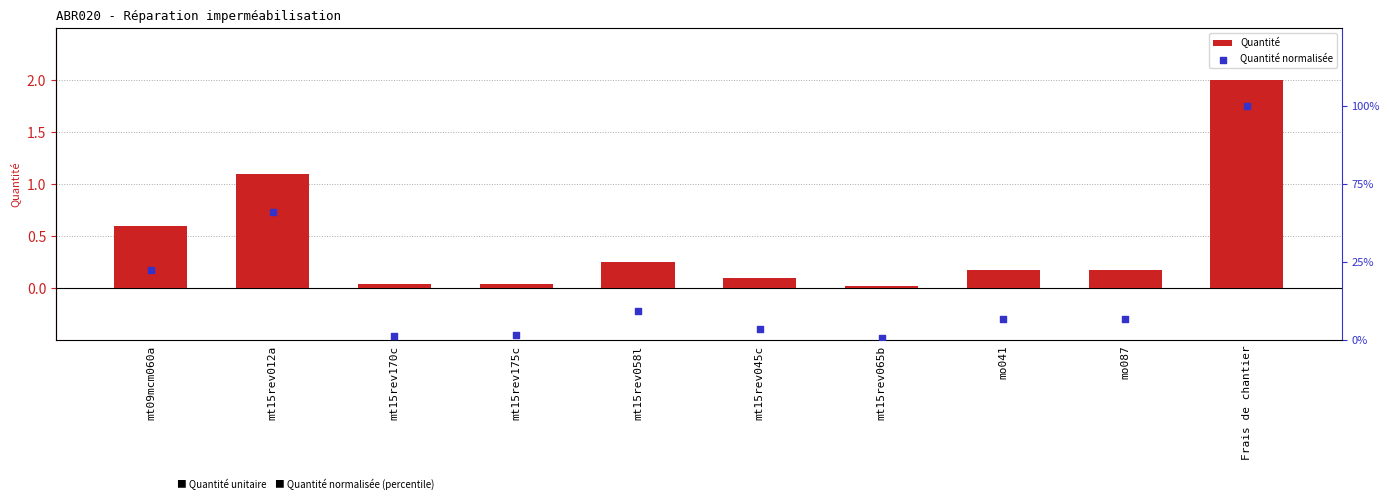

Is the value of Quantité normalisée at mt15rev012a greater than the value of Quantité at mt15rev012a?

Yes